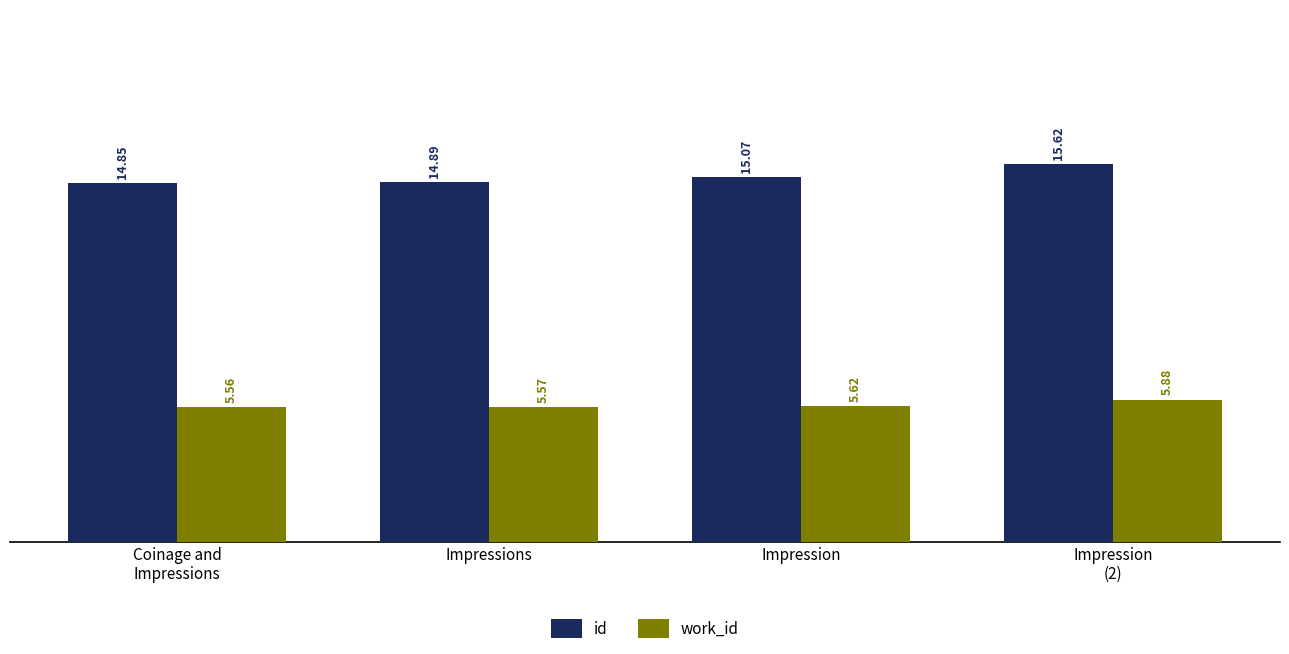

Is it true that work_id equals 2.8 at Impressions?

False